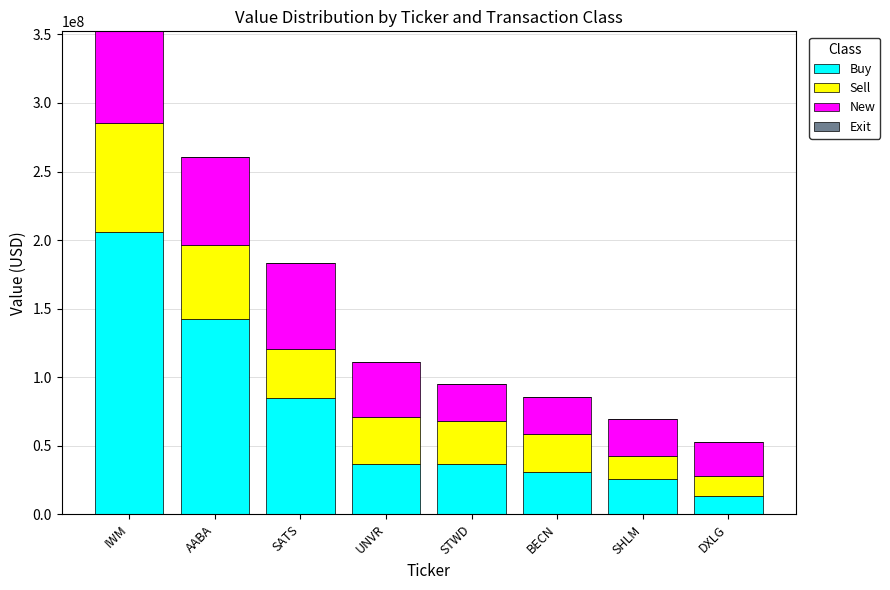

How many series are shown in this chart?

3